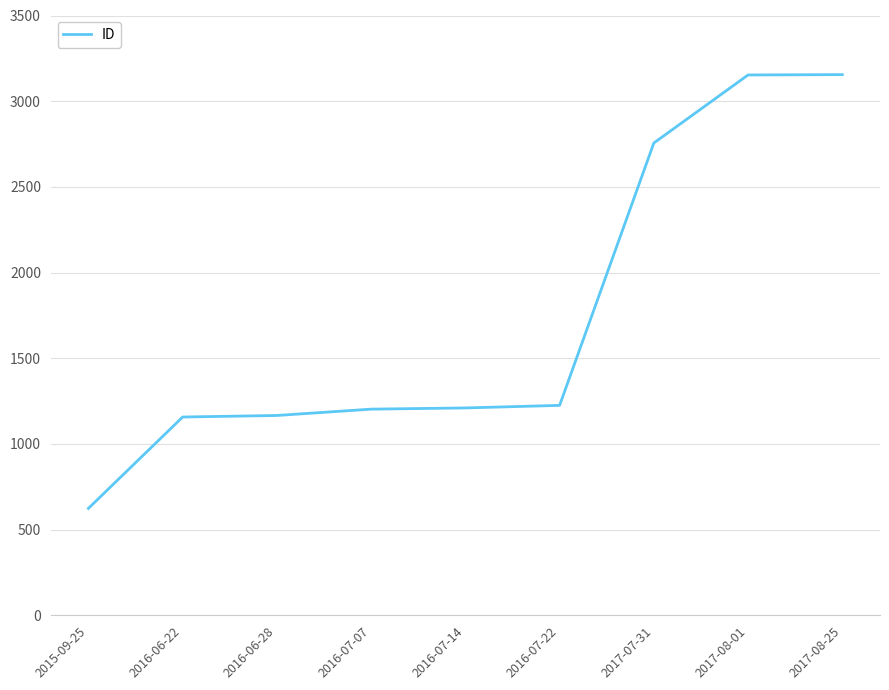

What value does the data have at 2016-07-07?

1203